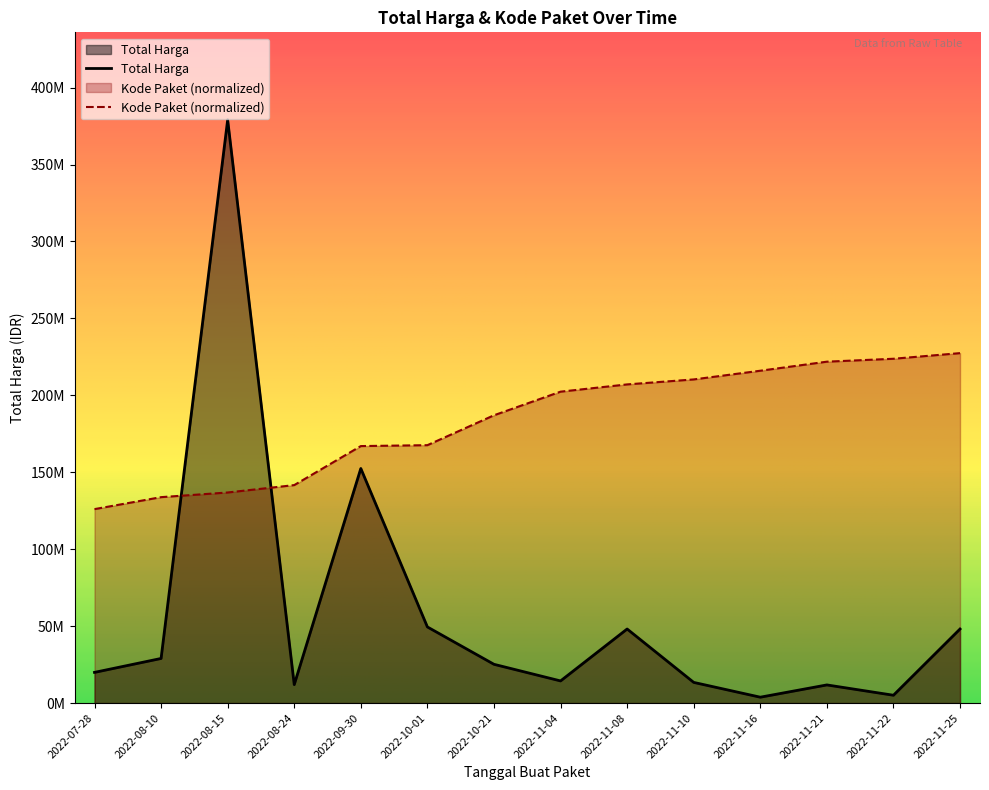

Which series has the widest spread of values?

Total Harga